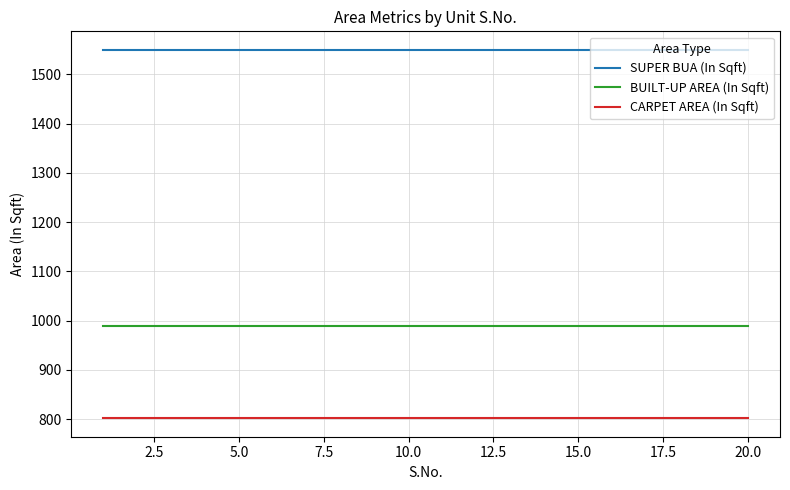

Reading right to left, transcribe all the data shown in this chart.

SUPER BUA (In Sqft): 1550.0	1550.0	1550.0	1550.0	1550.0	1550.0	1550.0	1550.0	1550.0	1550.0	1550.0	1550.0	1550.0	1550.0	1550.0	1550.0	1550.0	1550.0	1550.0	1550.0
BUILT-UP AREA (In Sqft): 989.0	989.0	989.0	989.0	989.0	989.0	989.0	989.0	989.0	989.0	989.0	989.0	989.0	989.0	989.0	989.0	989.0	989.0	989.0	989.0
CARPET AREA (In Sqft): 801.5	801.5	801.5	801.5	801.5	801.5	801.5	801.5	801.5	801.5	801.5	801.5	801.5	801.5	801.5	801.5	801.5	801.5	801.5	801.5